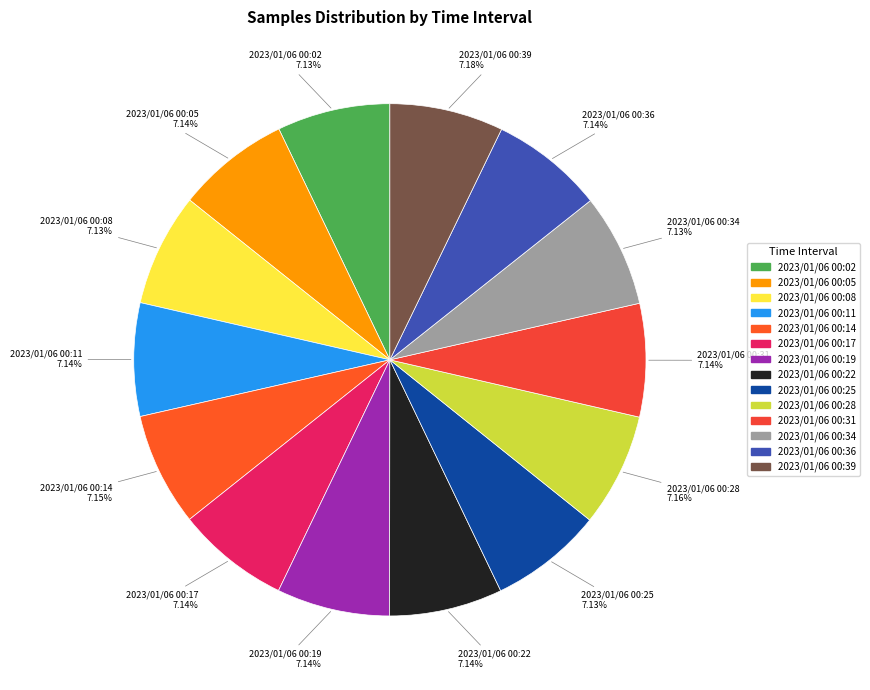

Approximately how many times larger is the value at 2023/01/06 00:39 compared to 2023/01/06 00:19?

1.0